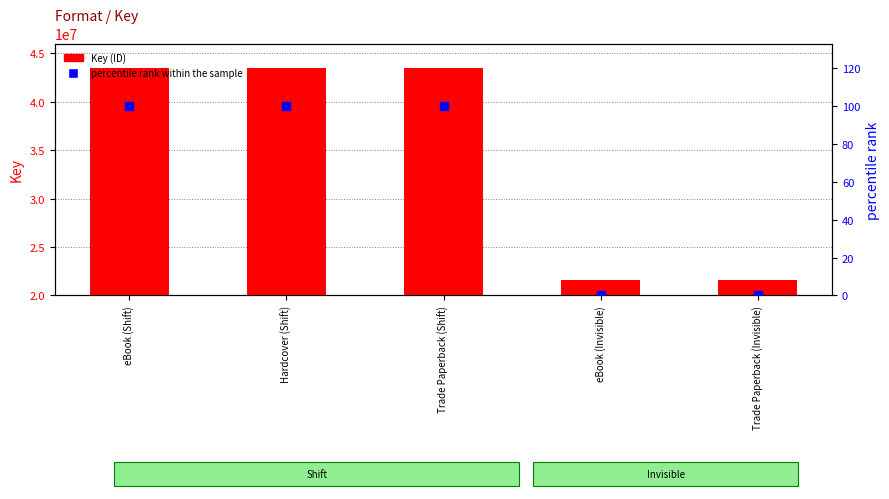

At how many categories does at least one series exceed 23510624?

3